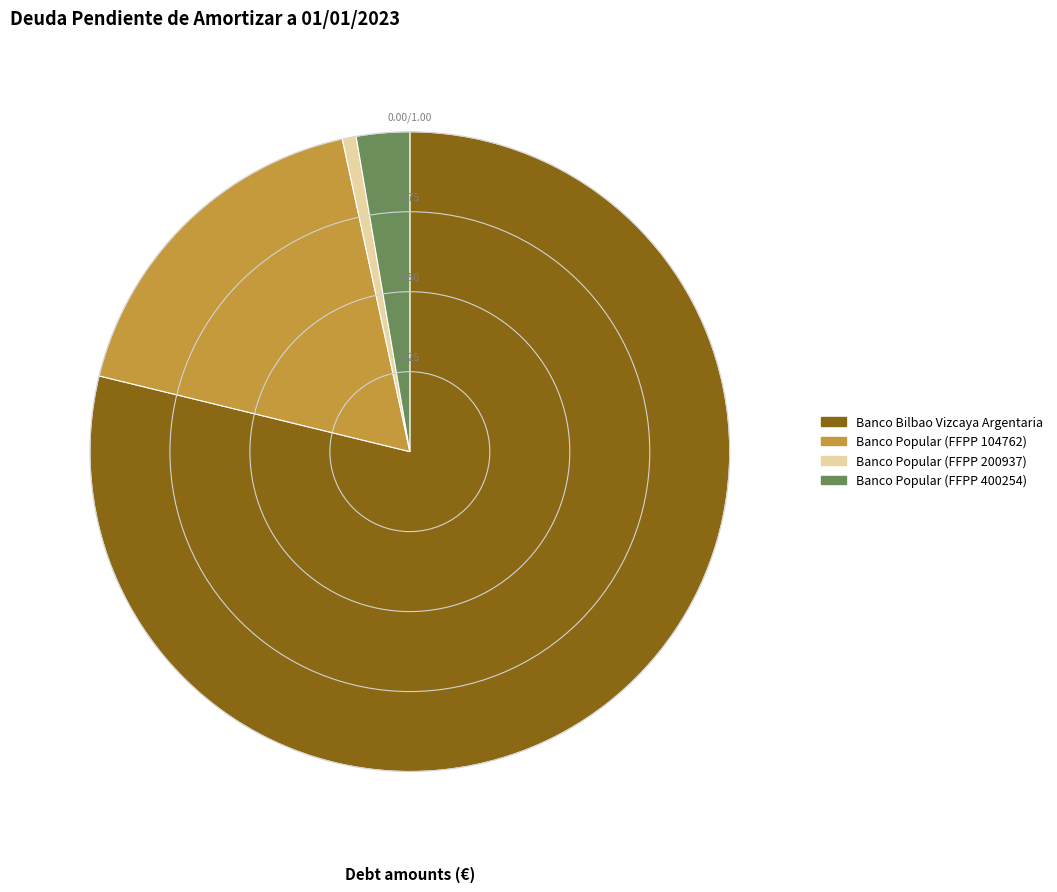

Count the number of slices in the pie.

4